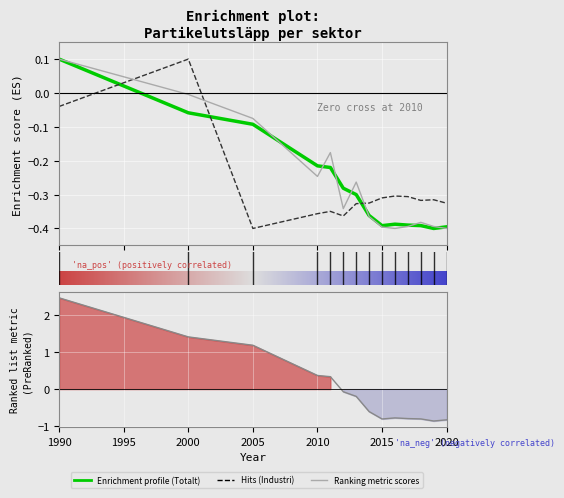

What is the minimum value for Industri?

-0.4